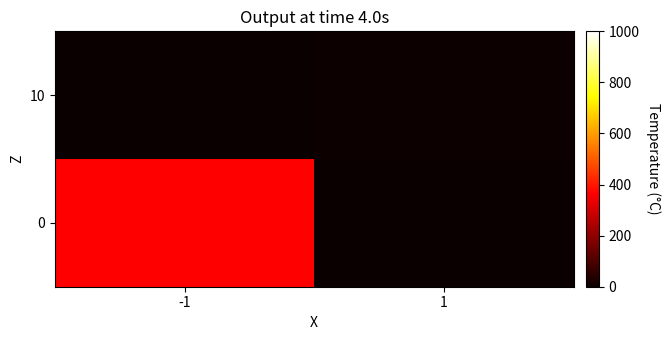

At which category is the sum across all series the highest?

-1